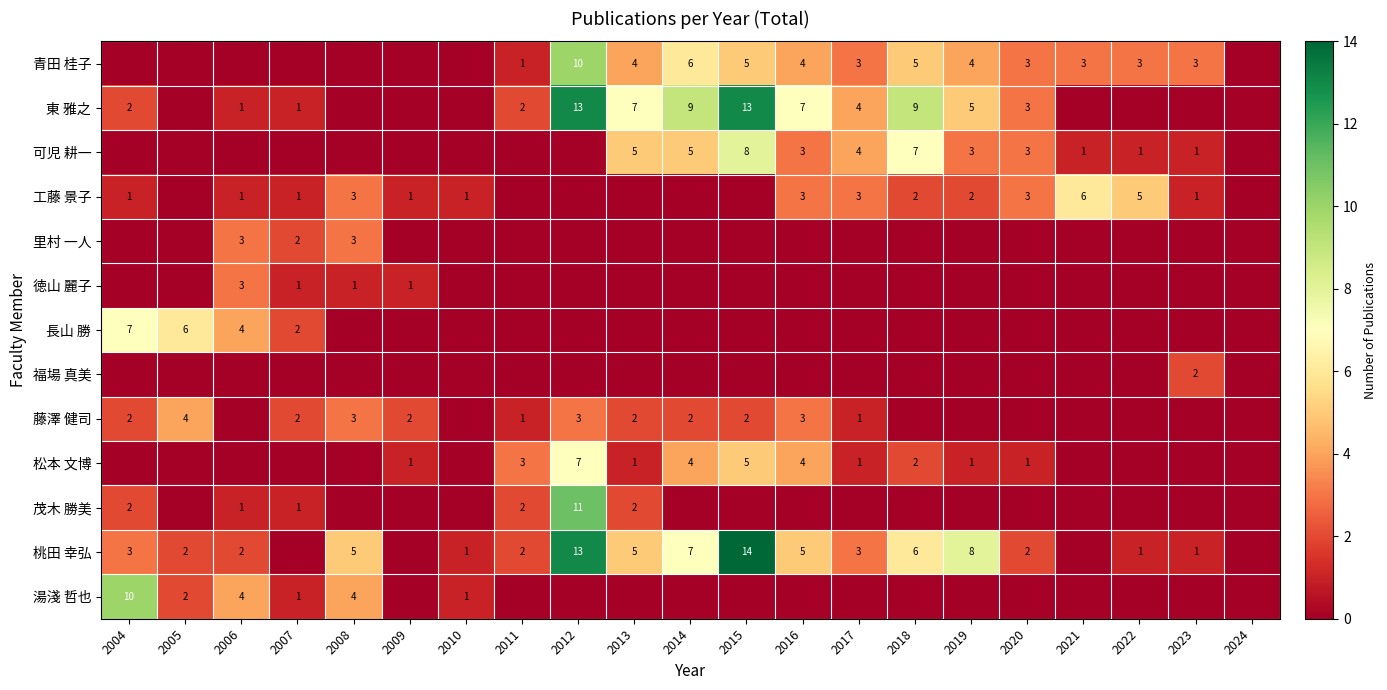

Is it true that 松本 文博 equals 0 at 2017?

False